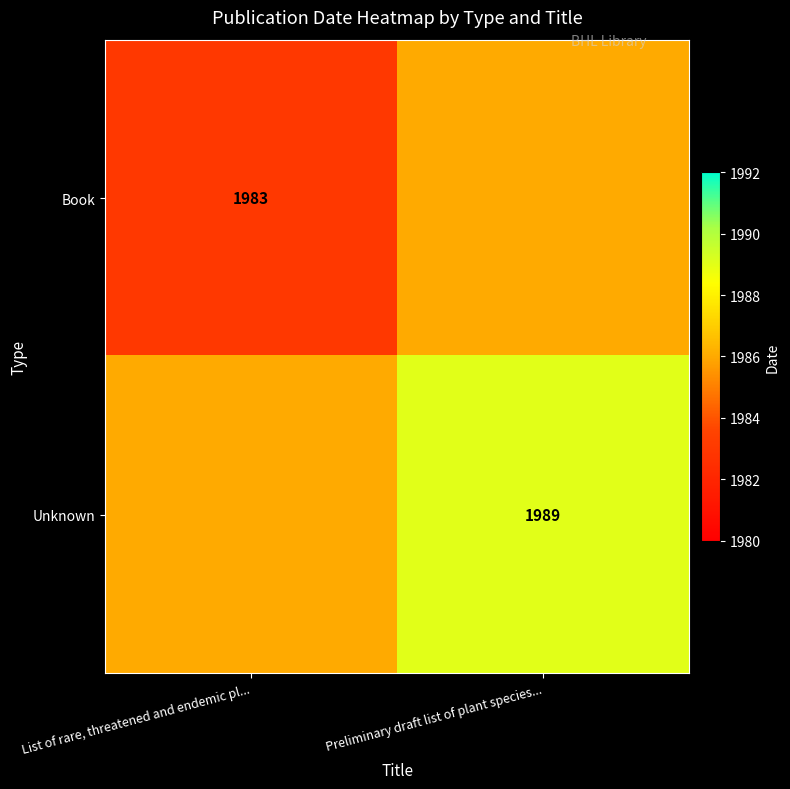

The Book series shows 1983 at List of rare, threatened and endemic pl.... True or false?

True